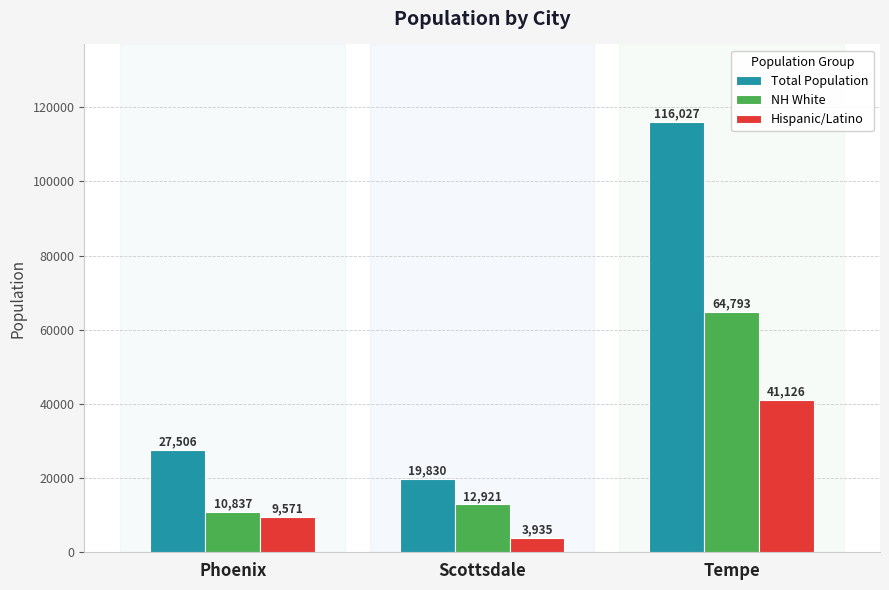

What are all the series names shown in the legend?

Total Population, NH White, Hispanic/Latino